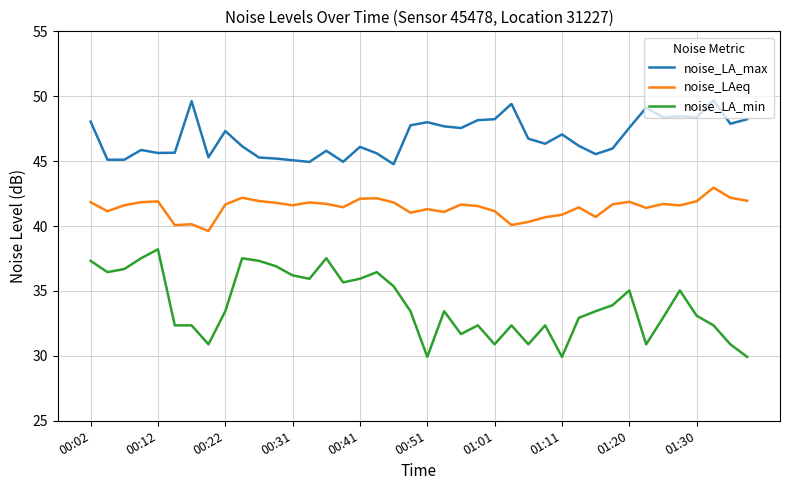

Which series has the largest range (max minus min)?

noise_LA_min